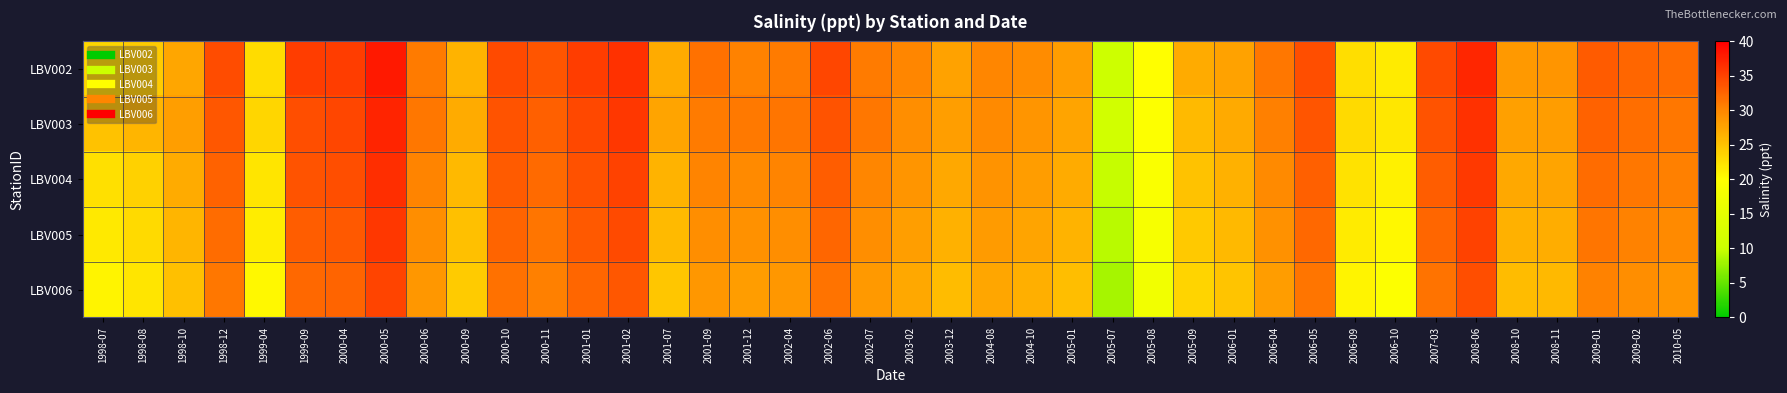

What is the greatest value displayed?

38.0